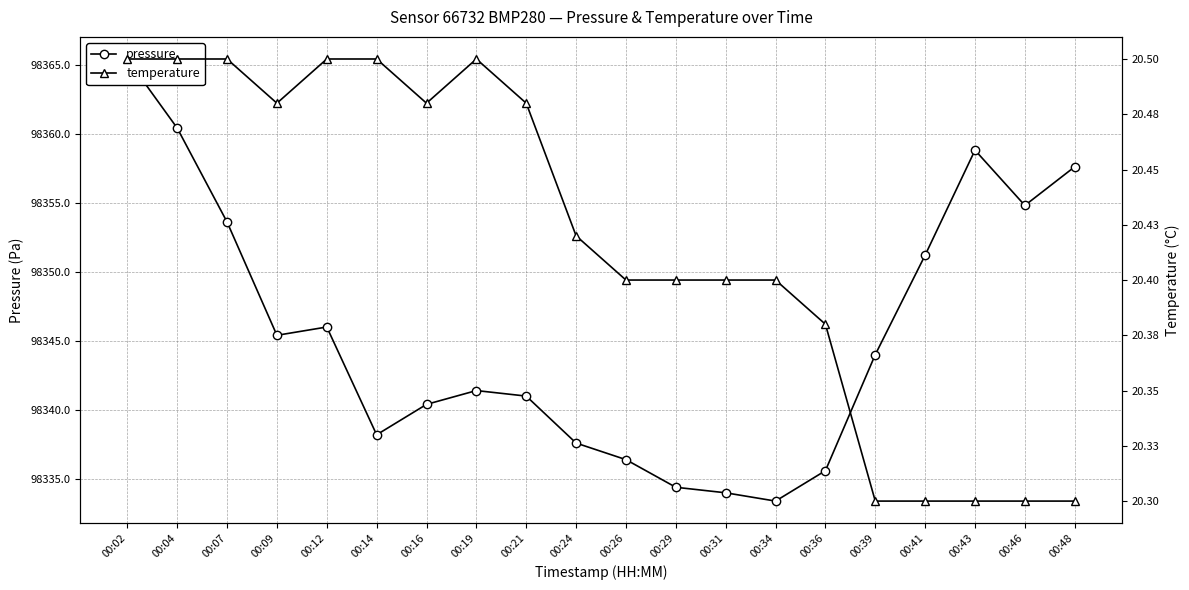

True or false: temperature and pressure intersect in this chart.

False